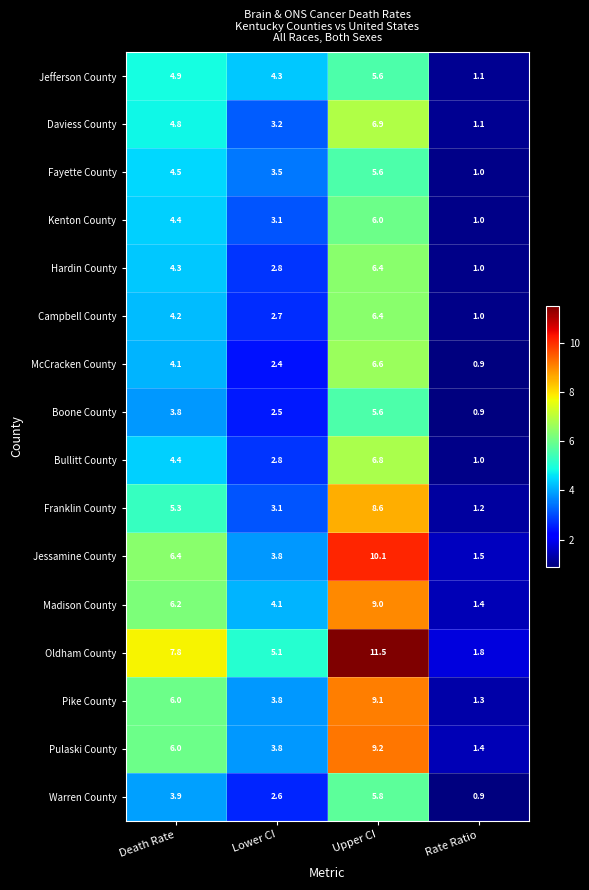

Which series changed the most between Death Rate and Lower CI?

Oldham County